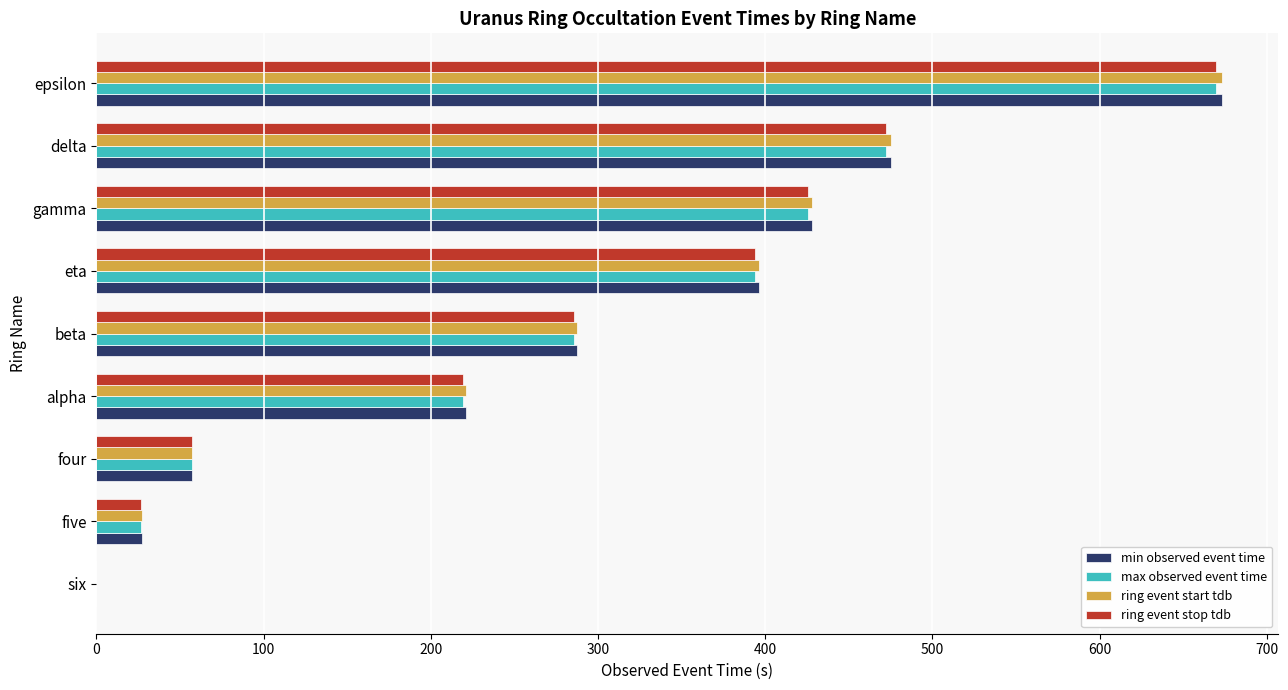

How many distinct data groups are displayed?

4